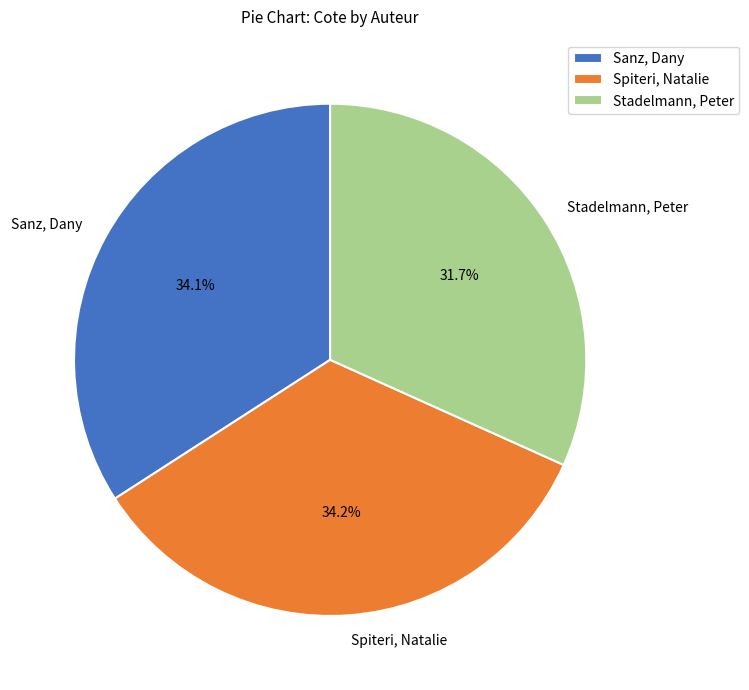

What percentage do Stadelmann, Peter and Sanz, Dany together represent?

65.8%